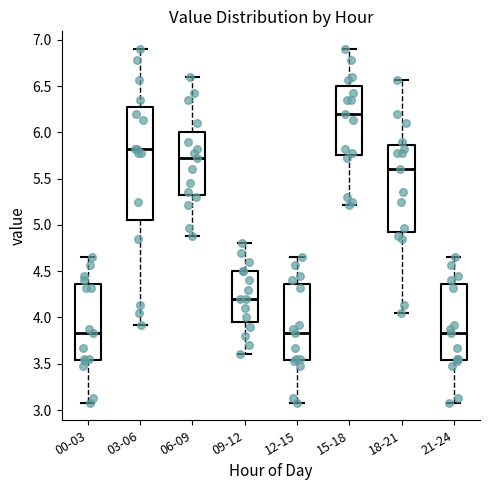

Where does the upper whisker of the box for 18-21 end on the y-axis? The values are not printed on the chart, so give them approximately, as read against the axis.

6.55